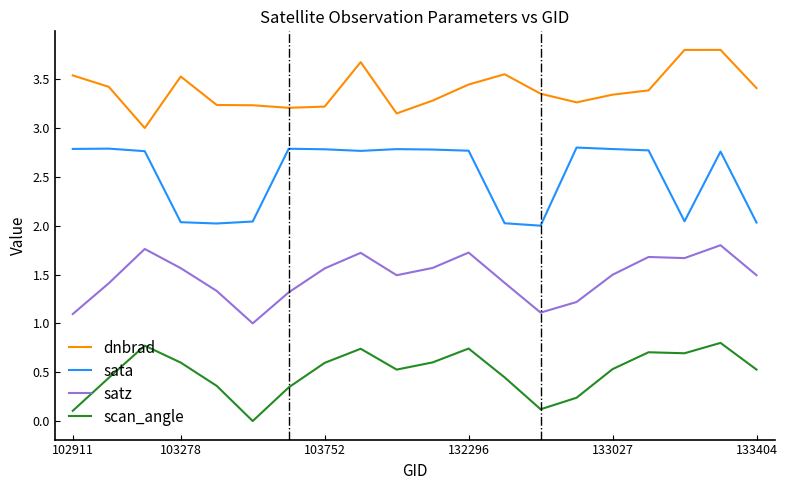

Count the number of categories in the chart.

20